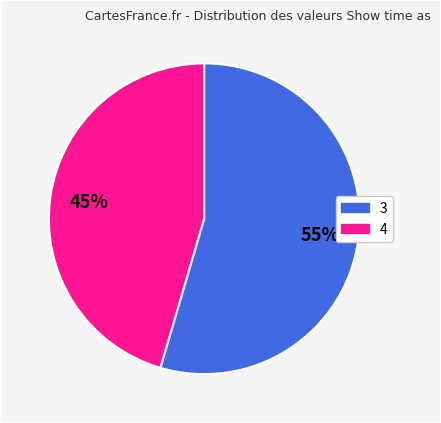

Does 4 account for over 50% of the chart?

Yes